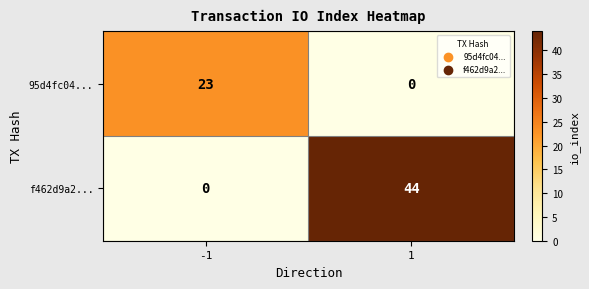

Rank the series by their maximum value, from highest to lowest.

f462d9a2..., 95d4fc04...